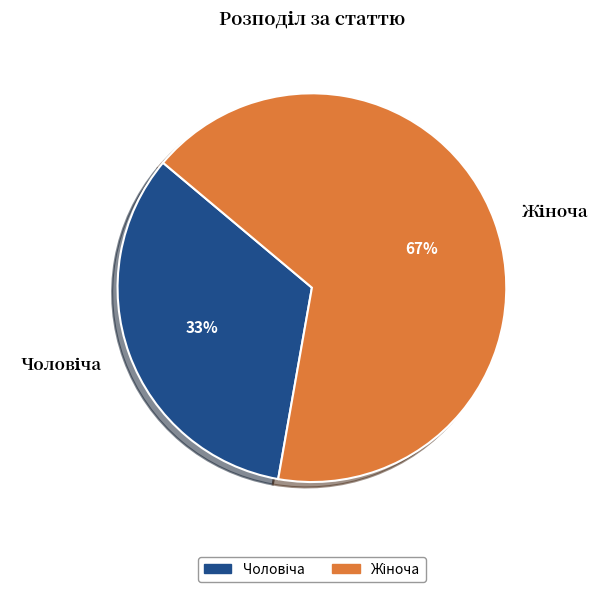

How many segments does this pie chart have?

2